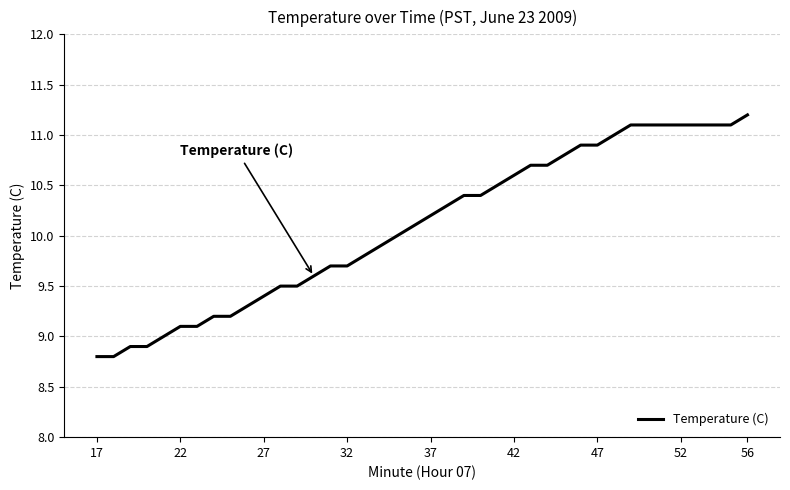

What is the difference between the maximum and minimum values?

2.4